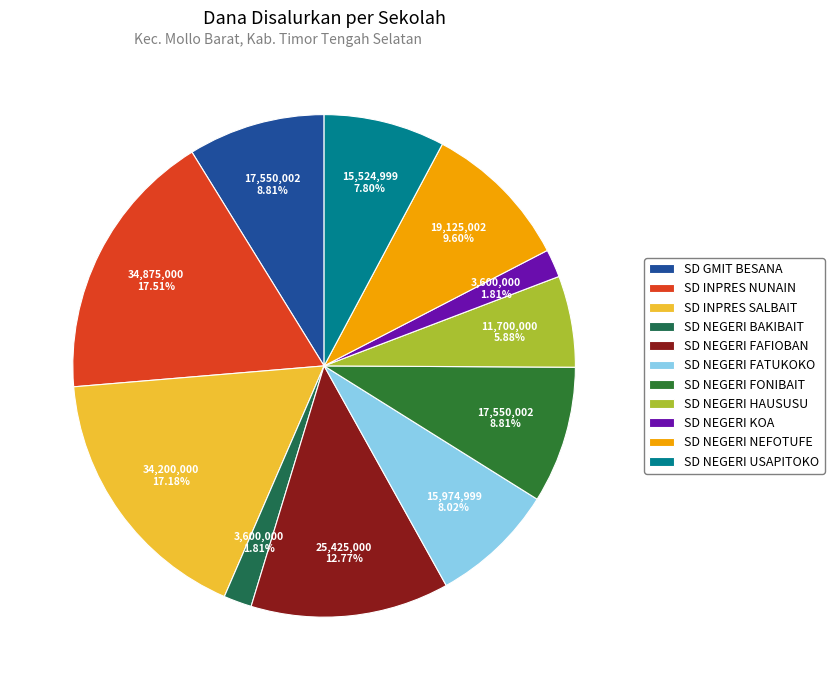

How many slices are in this pie chart?

11